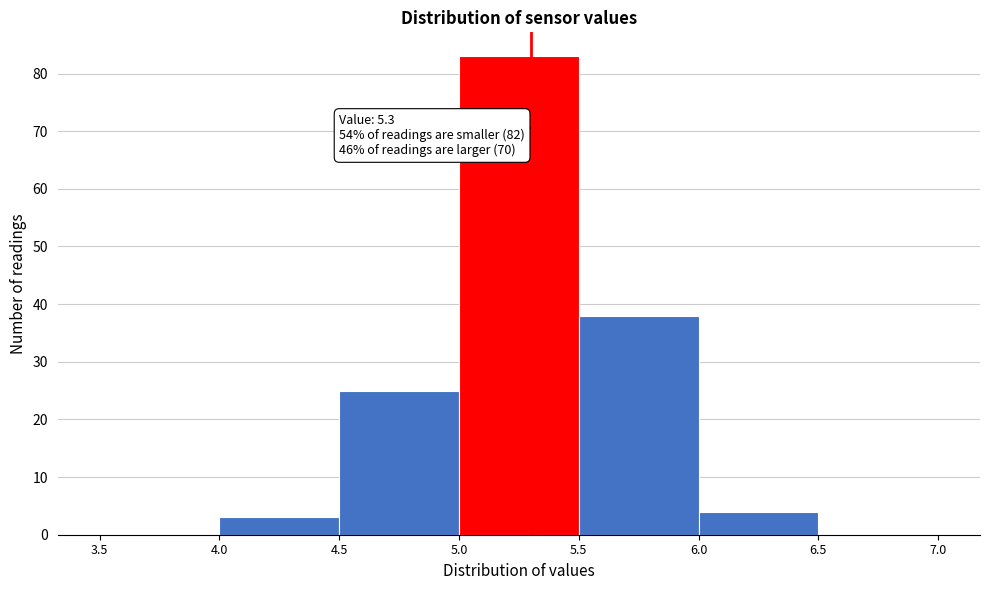

Over which range of the x-axis is the bar tallest?

5.0 to 5.5